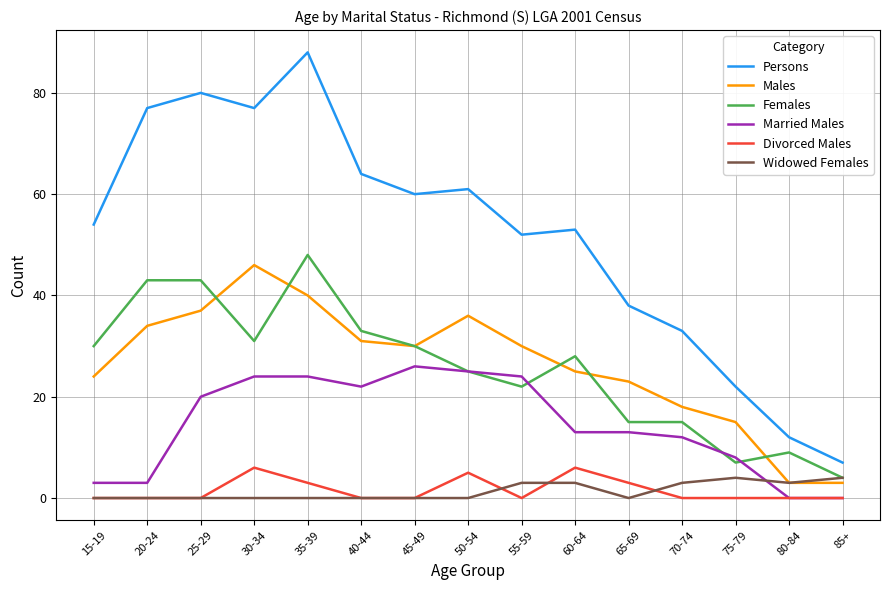

What is the difference between the highest and lowest values at 85+?

7